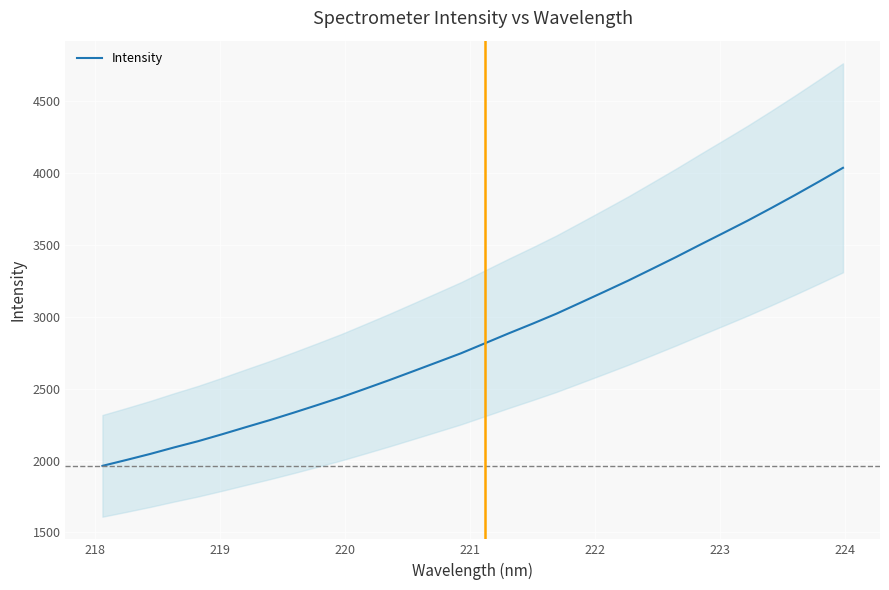

What is the minimum value for Intensity?

1963.0